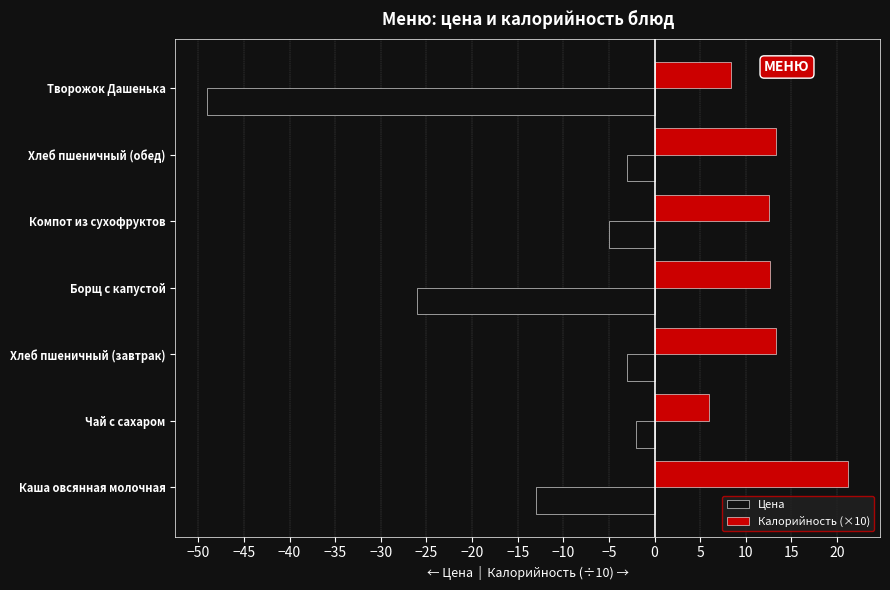

Rank the series by their average value, from lowest to highest.

Цена, Калорийность (×10)